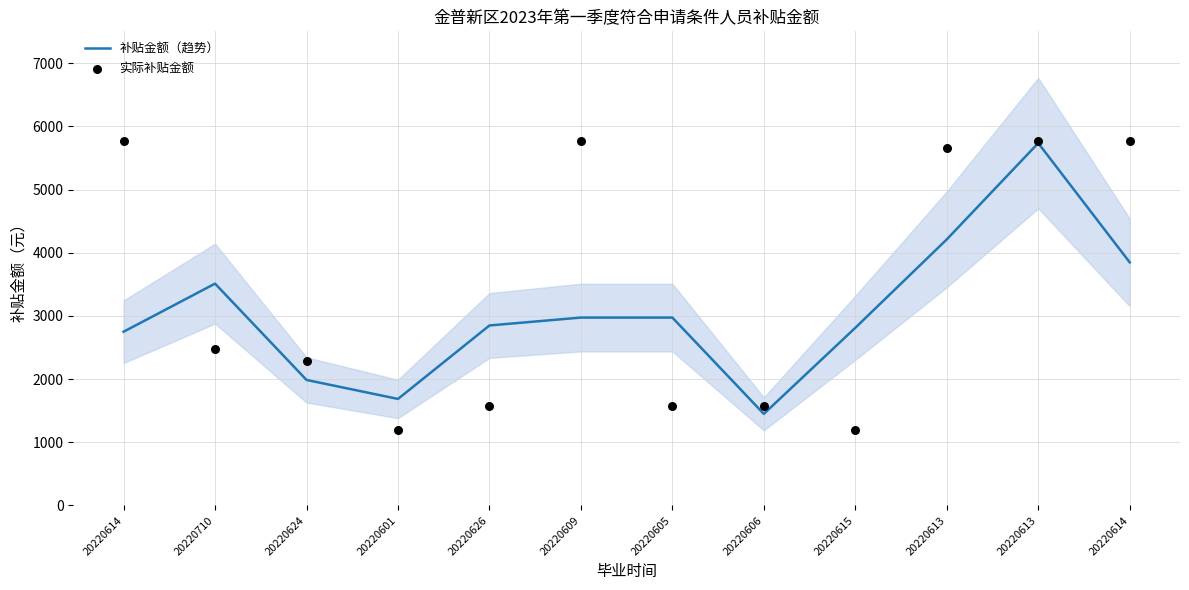

At which category is the sum across all series the highest?

20220613